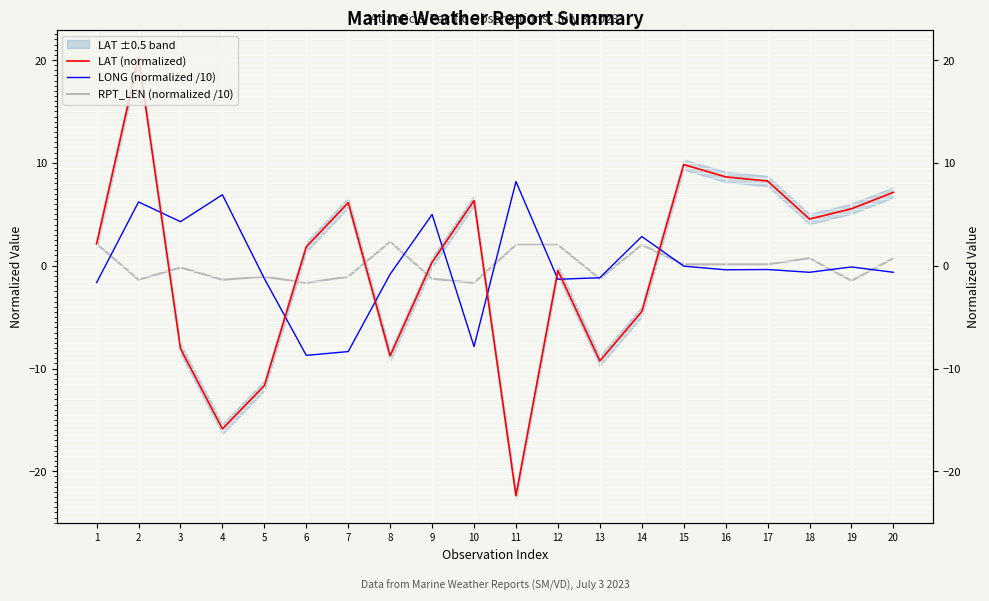

What is the greatest value displayed?

20.2